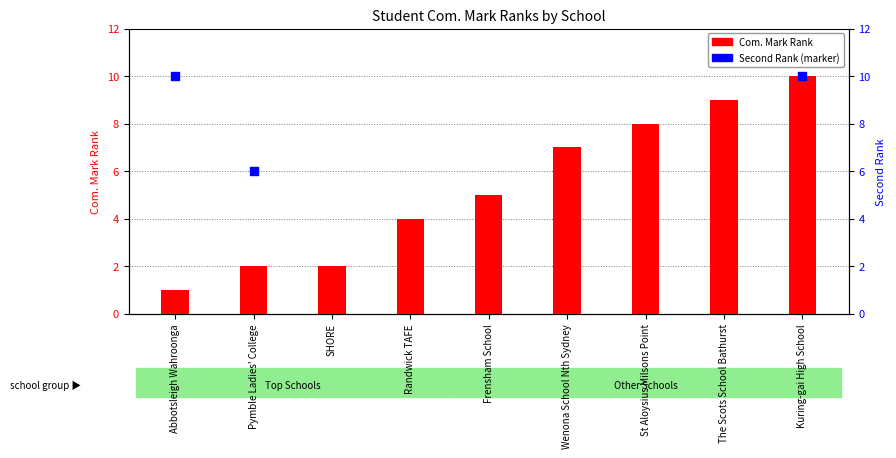

What are all the series names shown in the legend?

Com. Mark Rank, Second Rank (marker)